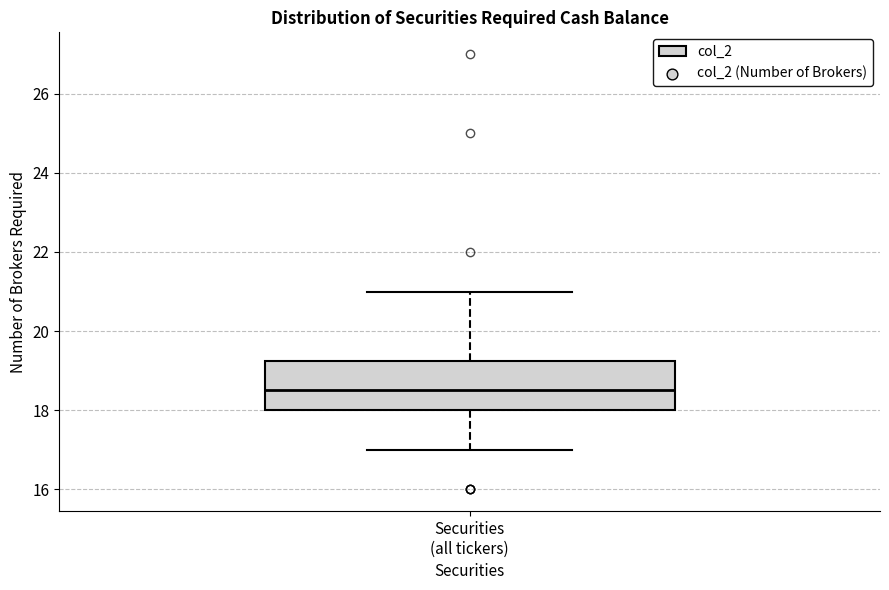

Where does the lower whisker of the box for Securities (all tickers) end on the y-axis? The values are not printed on the chart, so give them approximately, as read against the axis.

17.0